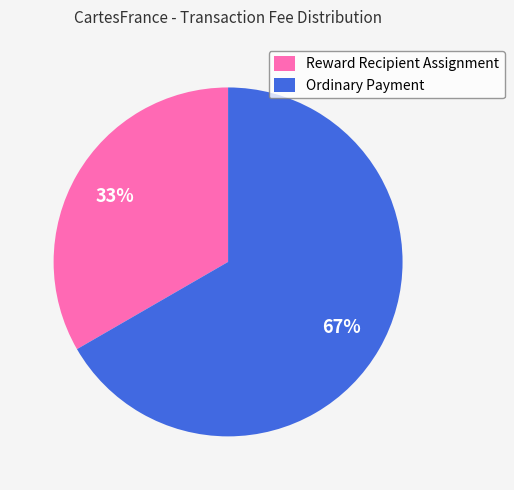

What is the largest slice in the pie chart?

Ordinary Payment